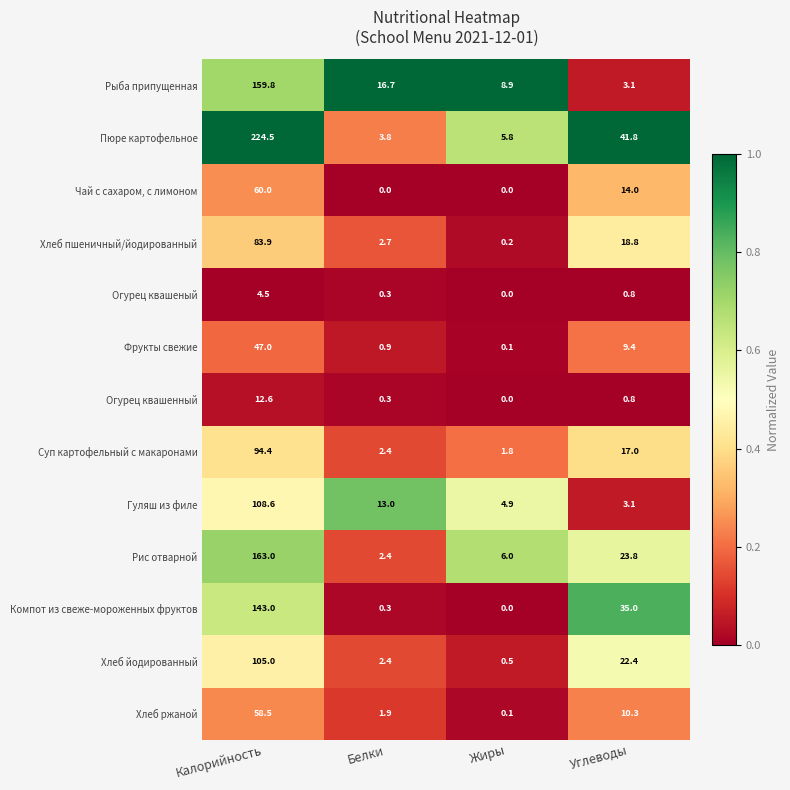

At how many categories does at least one series exceed 6?

4